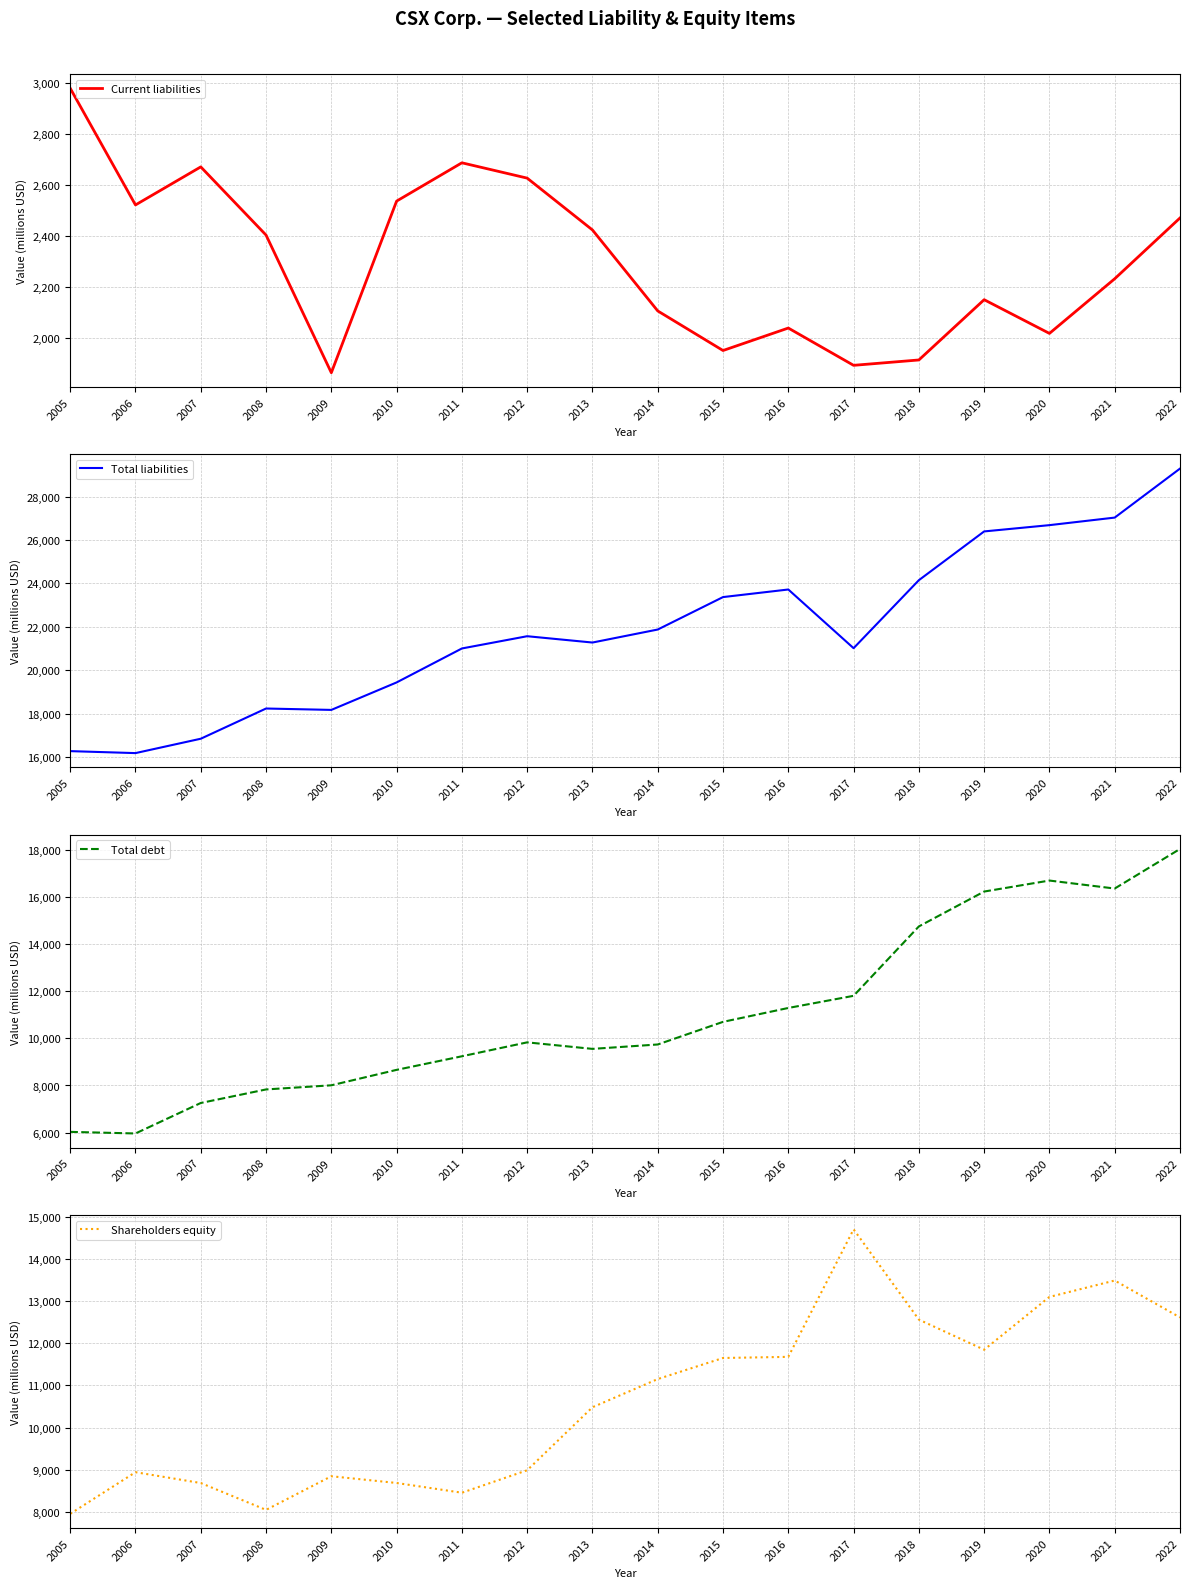

True or false: Total liabilities and Shareholders equity cross at least once.

False